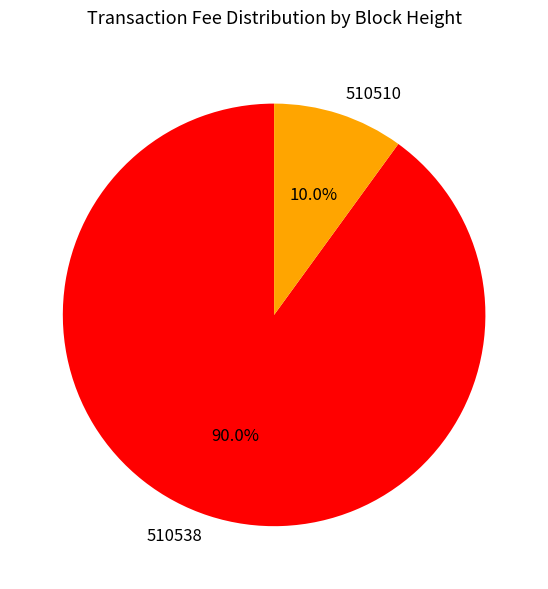

Which slice is the smallest?

510510